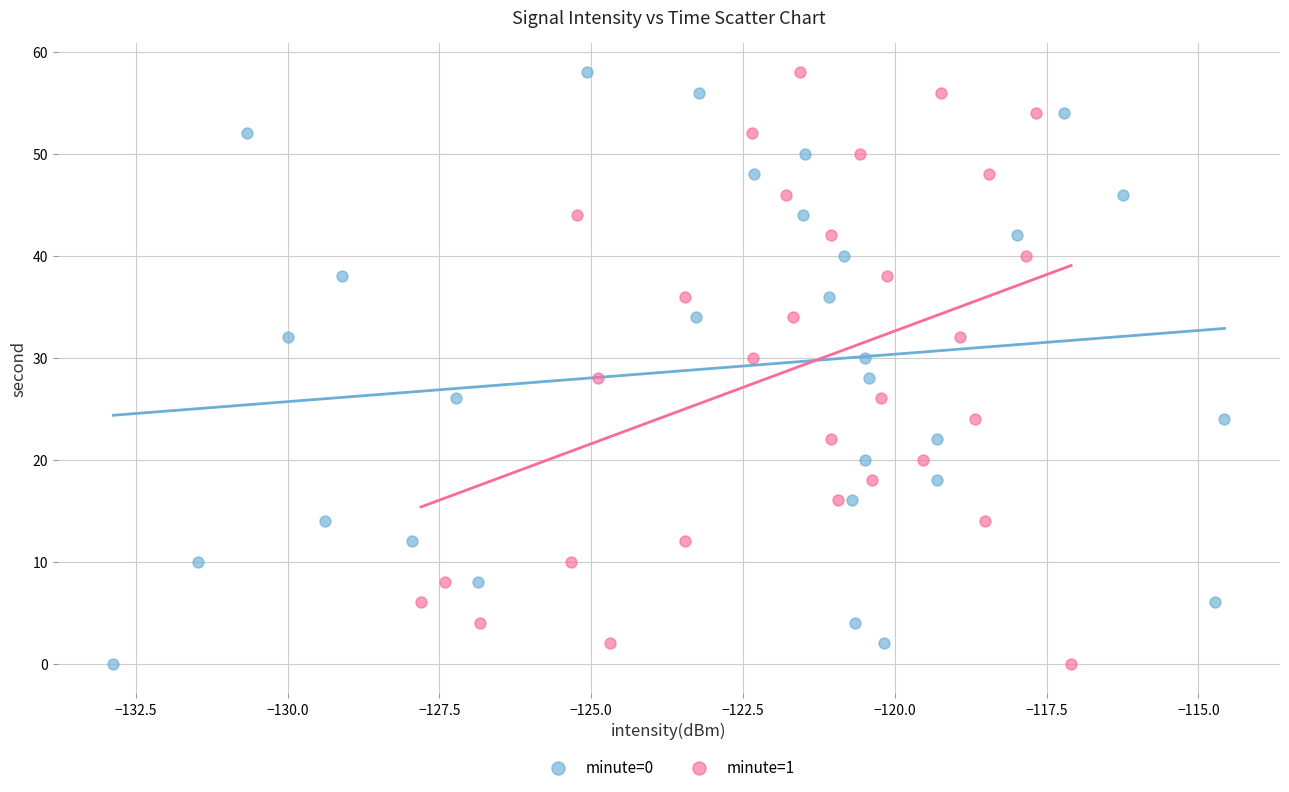

What are all the series names shown in the legend?

minute=0, minute=1